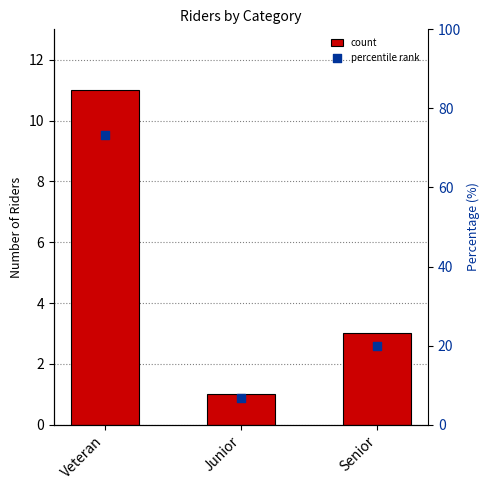

At which category is the sum across all series the highest?

Veteran